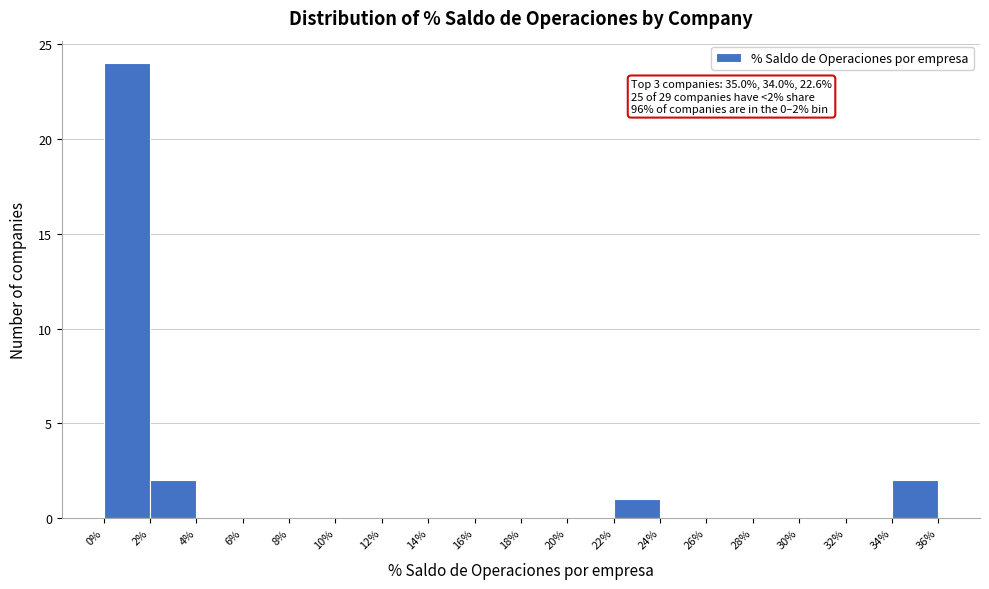

Which range on the x-axis has the tallest bar?

0% to 2%